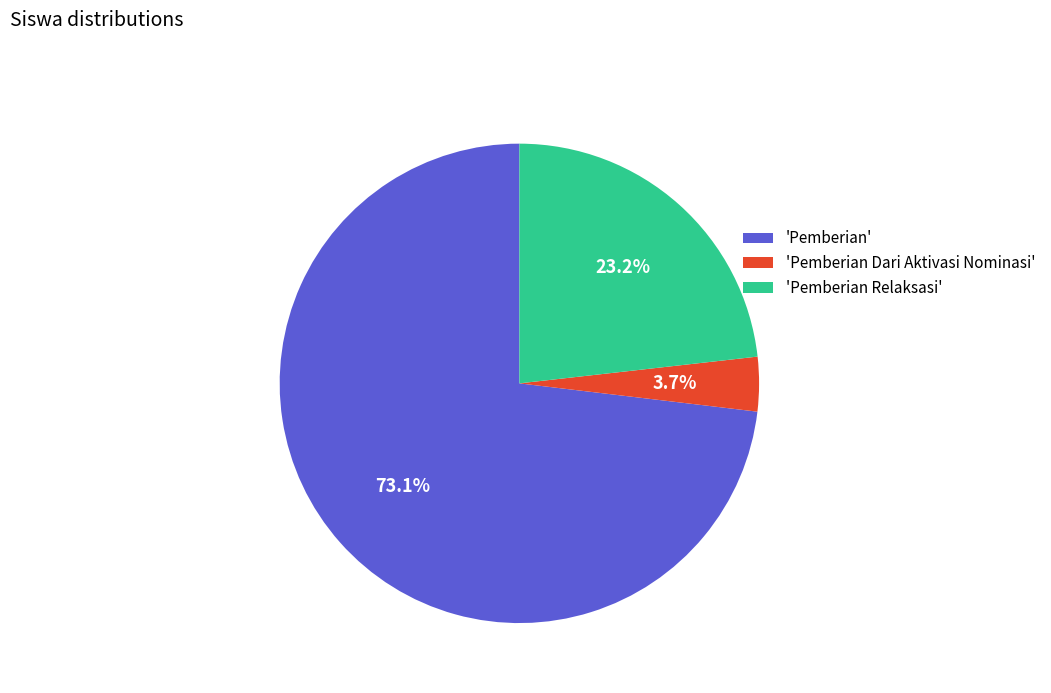

Count the number of slices in the pie.

3